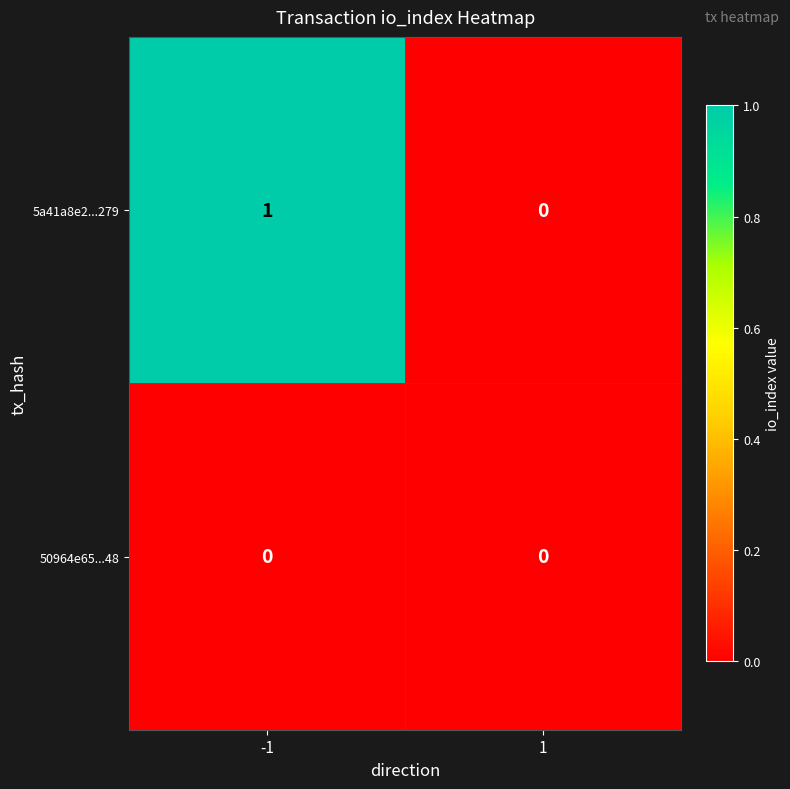

At which category does the chart reach its peak across all series?

-1